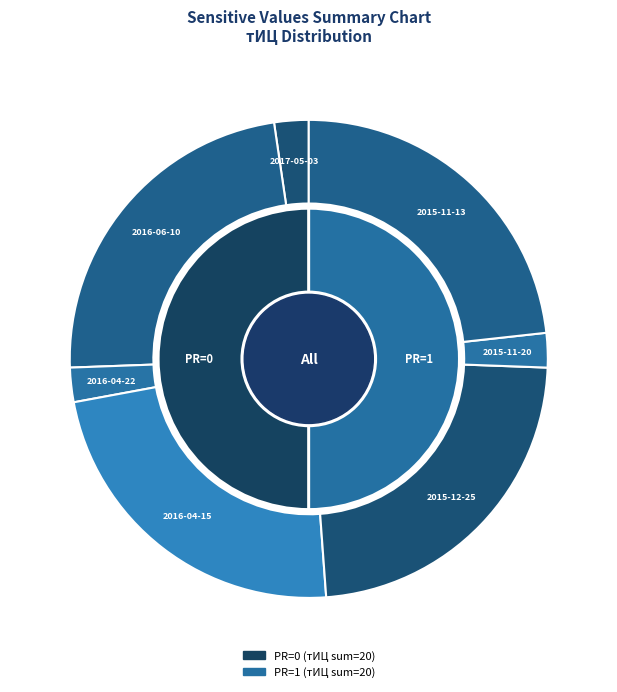

Which slice is the smallest?

2017-05-03